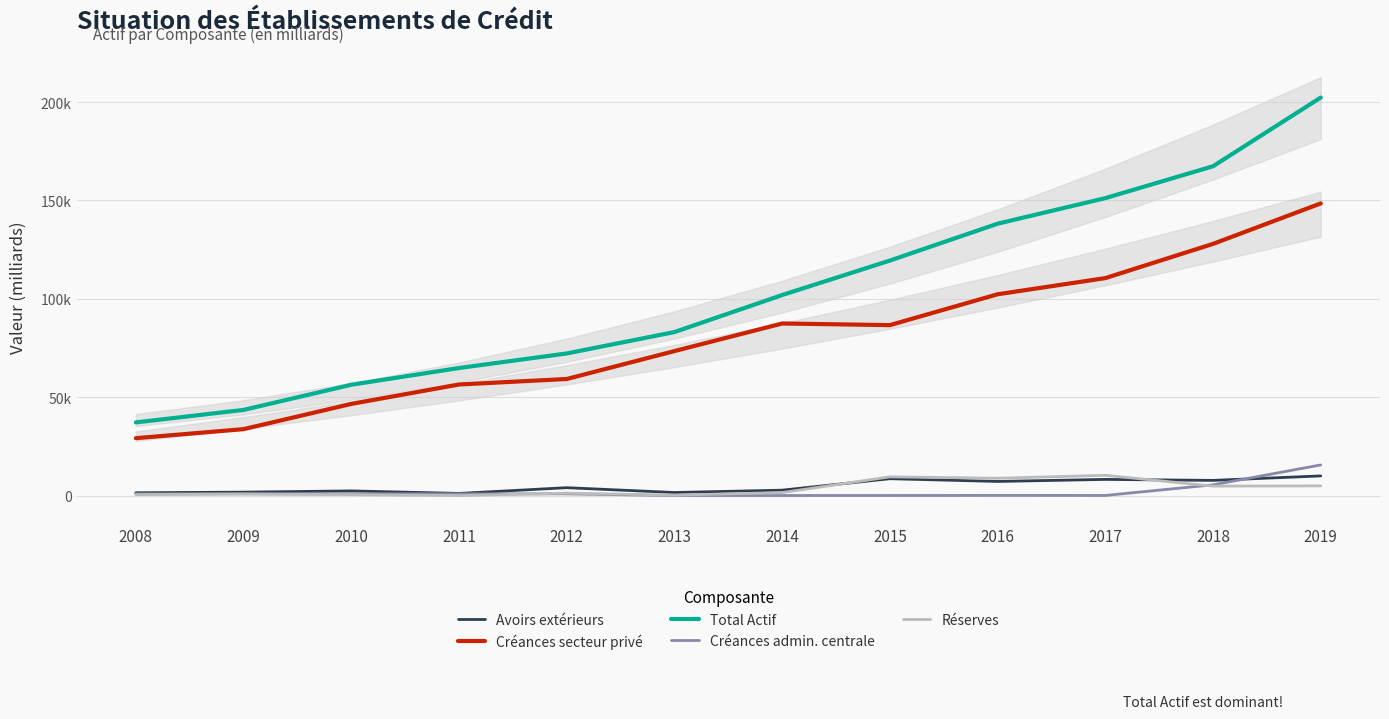

Between 2013 and 2018, which series saw the biggest shift?

TOTAL ACTIF (col_11)